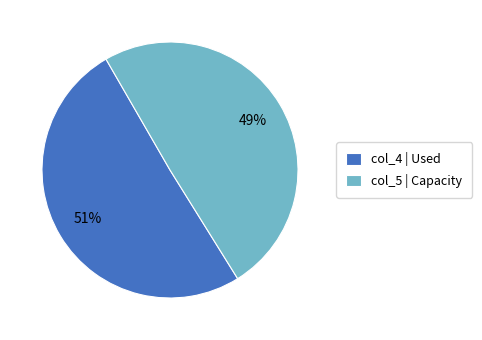

Is col_5 | Capacity the majority of the pie?

No